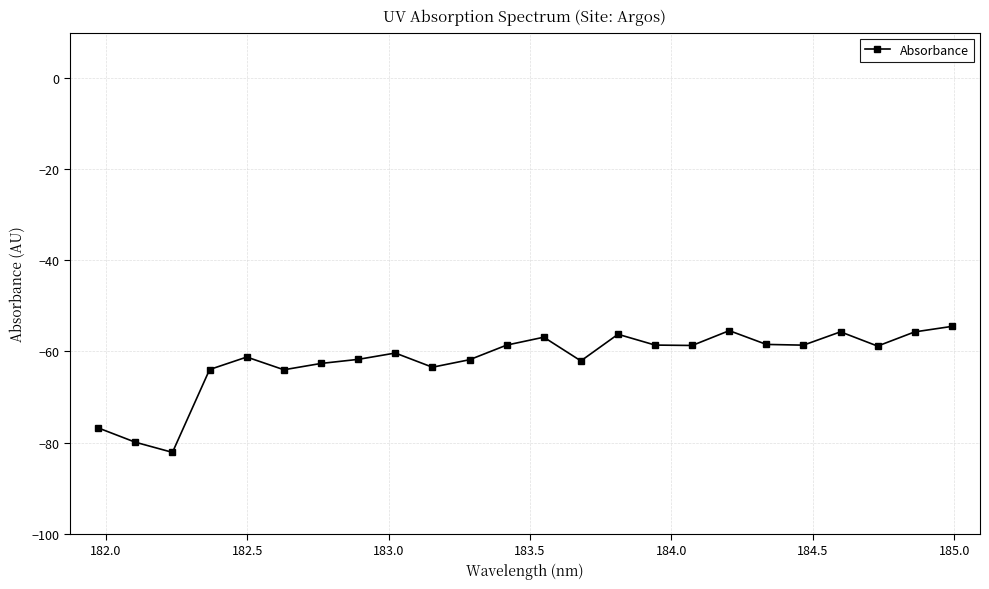

What is the value of the 9th point from the left?

-60.3